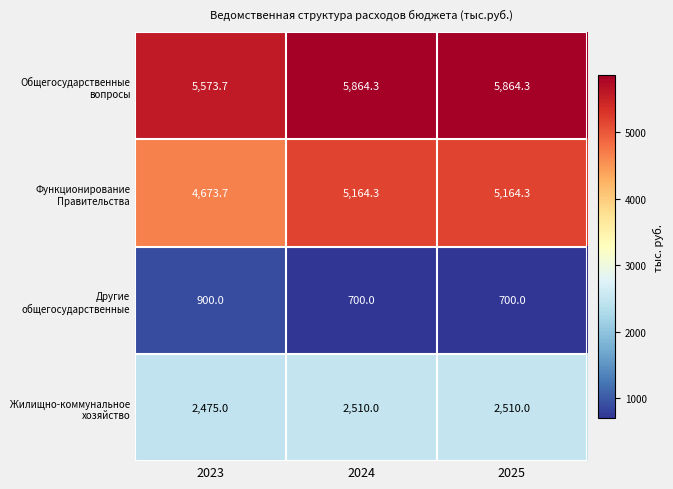

How many values in the Общегосударственные вопросы series are below 5864?

1